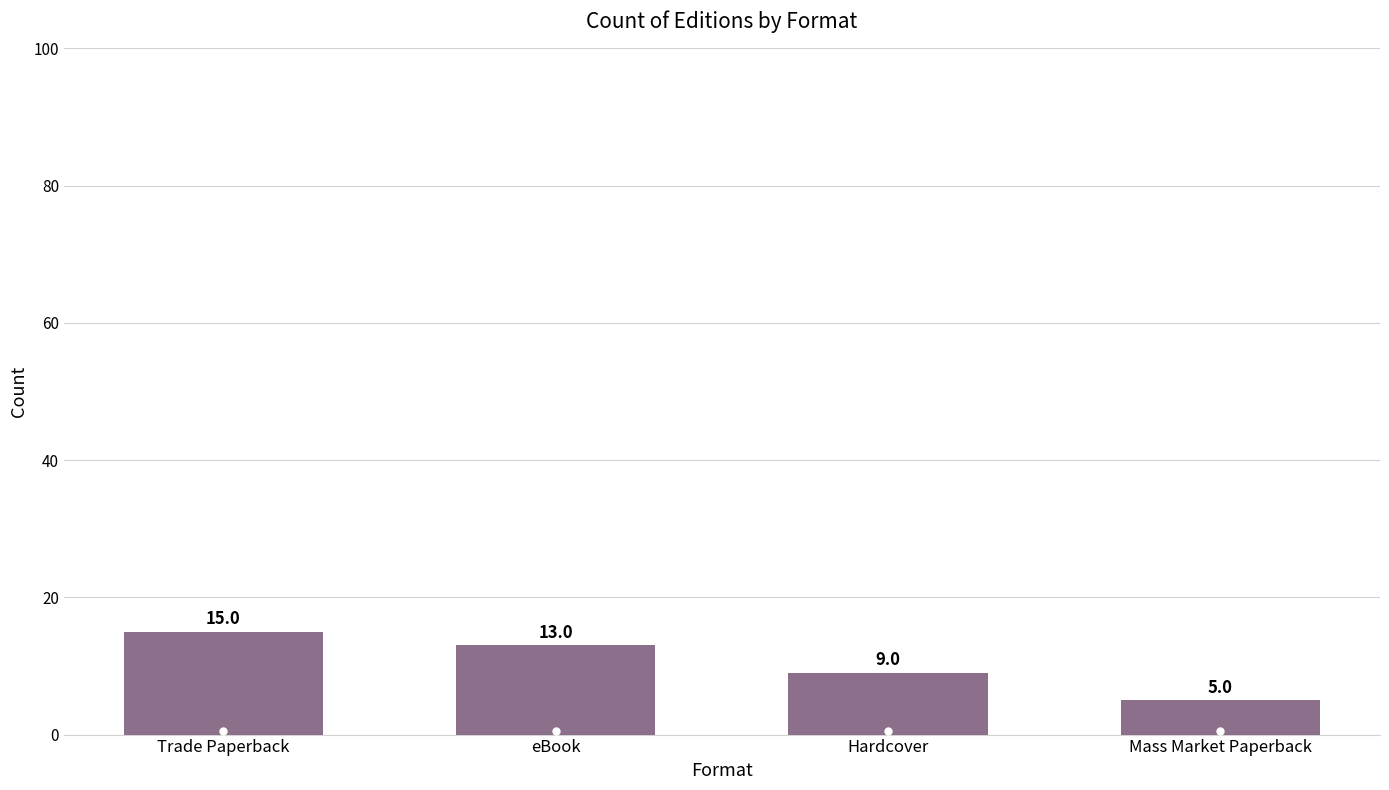

Where is the data nearest to the value 10?

Hardcover